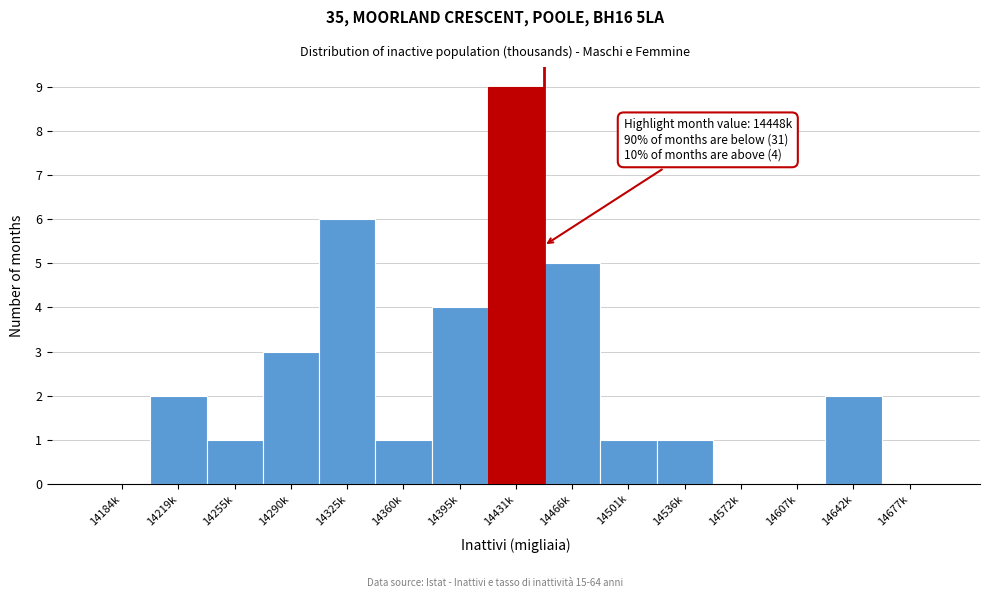

Reading left to right, extract all data points from this chart.

14184k=0	14219k=2	14255k=1	14290k=3	14325k=6	14360k=1	14395k=4	14431k=9	14466k=5	14501k=1	14536k=1	14572k=0	14607k=0	14642k=2	14677k=0